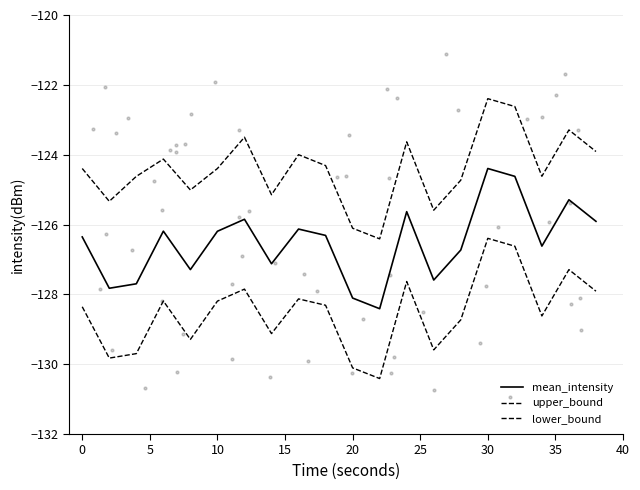

Which series reaches the minimum Y coordinate?

lower_bound